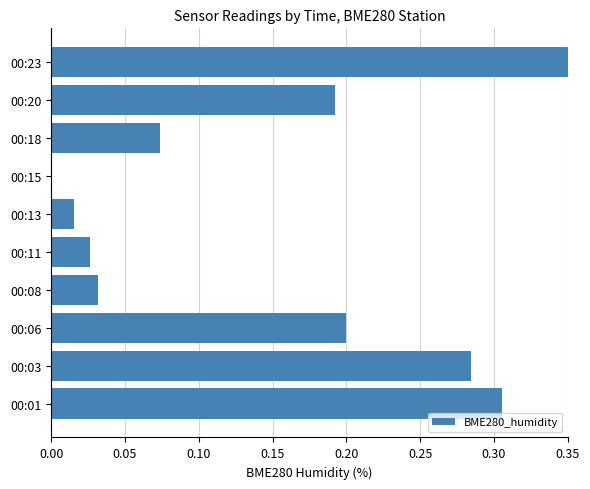

The value at 00:11 is 0.0. True or false?

True